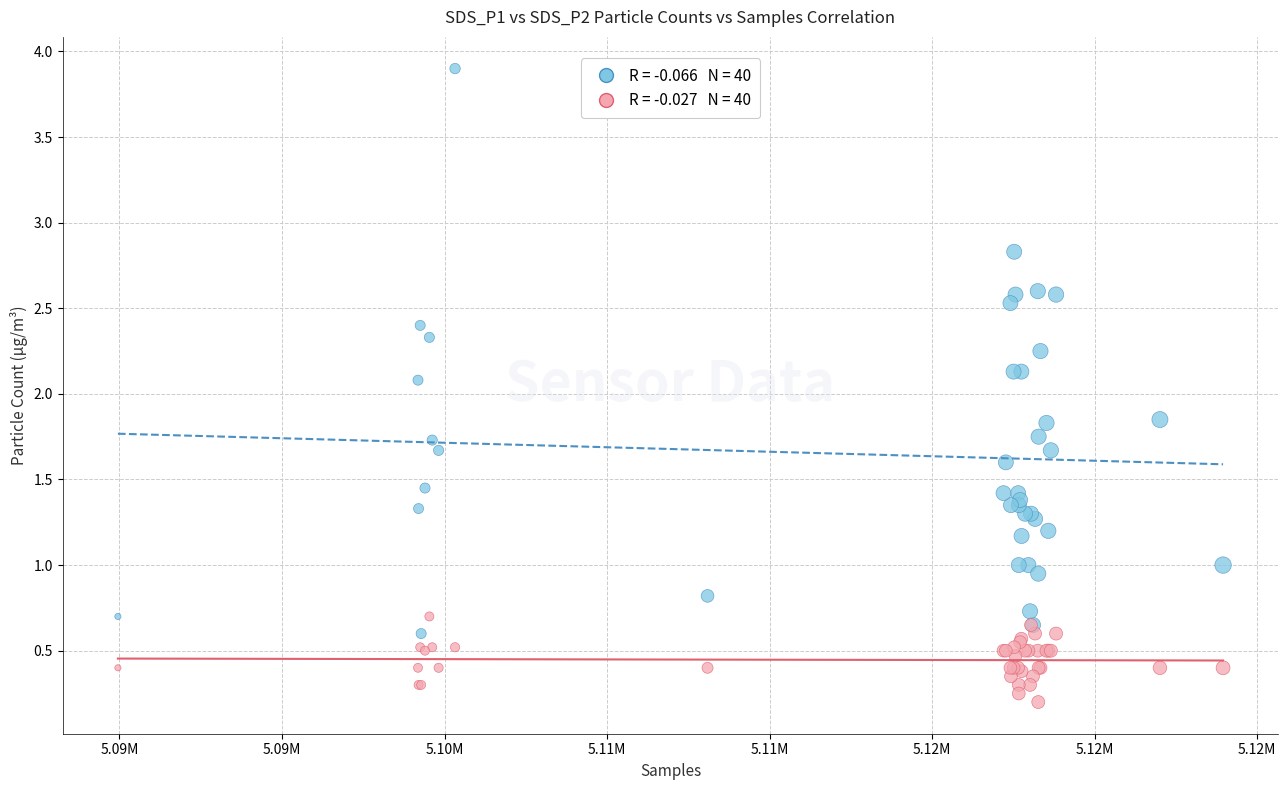

Across all series, what Y value is closest to 2?

2.1